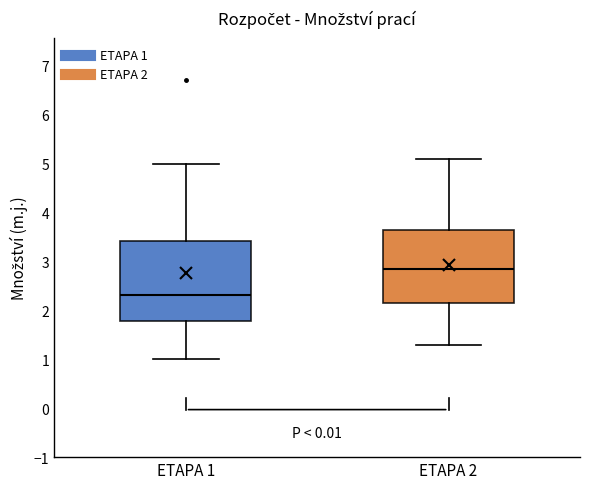

Where does the lower whisker of the box for ETAPA 1 end on the y-axis? The values are not printed on the chart, so give them approximately, as read against the axis.

1.0